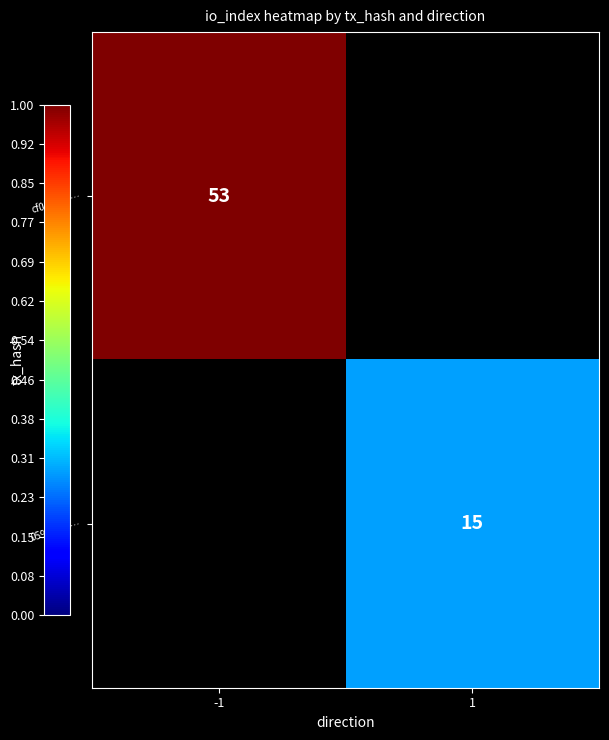

The cf0a2a06… series shows 53 at -1. True or false?

True